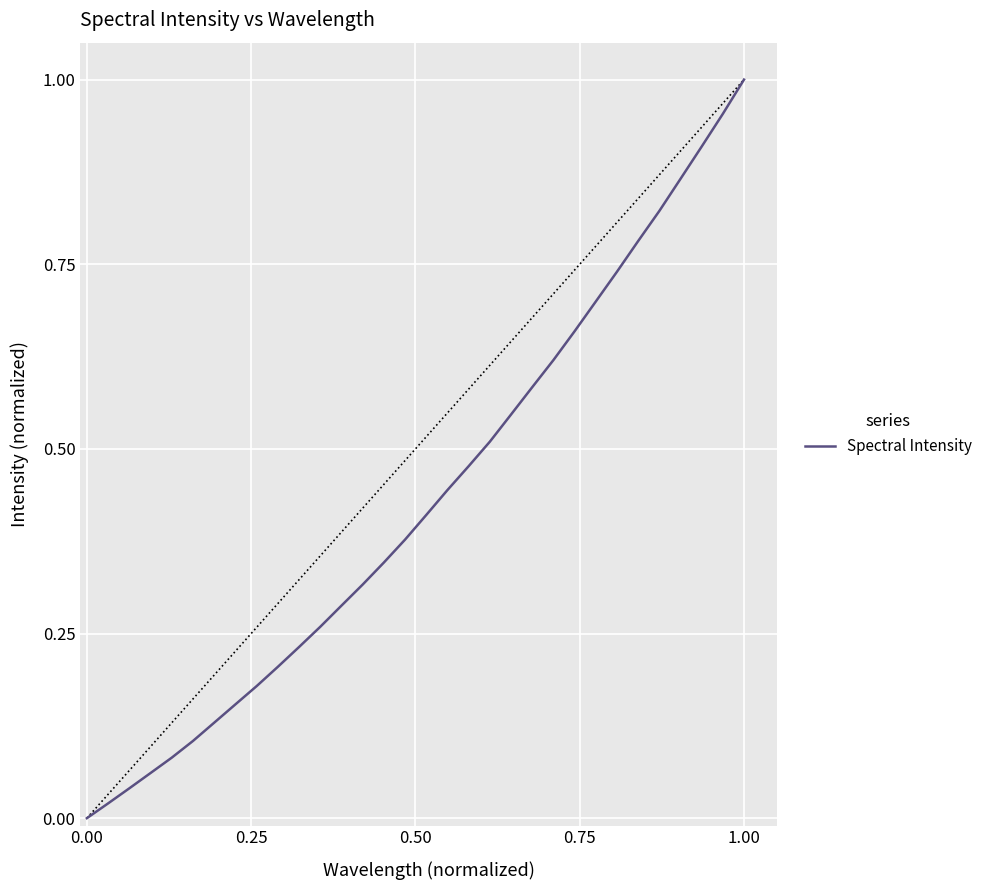

How many lines are shown in the chart?

1